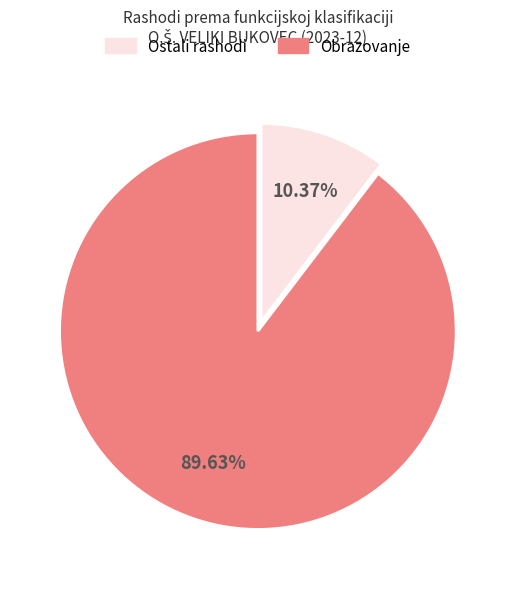

Does any single category account for the majority?

Yes